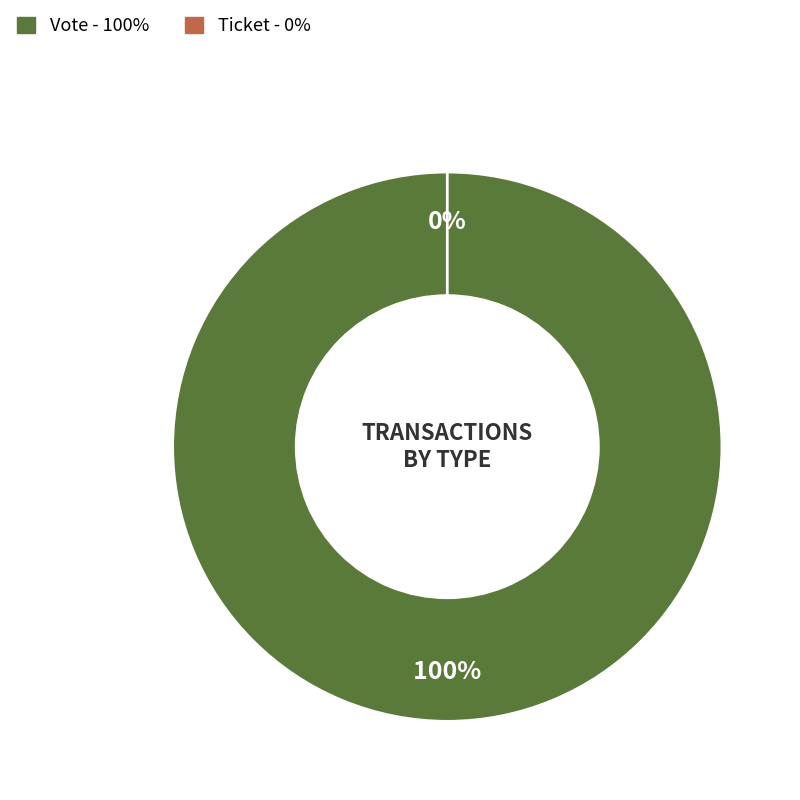

Which has a higher value, Vote or Ticket?

Vote